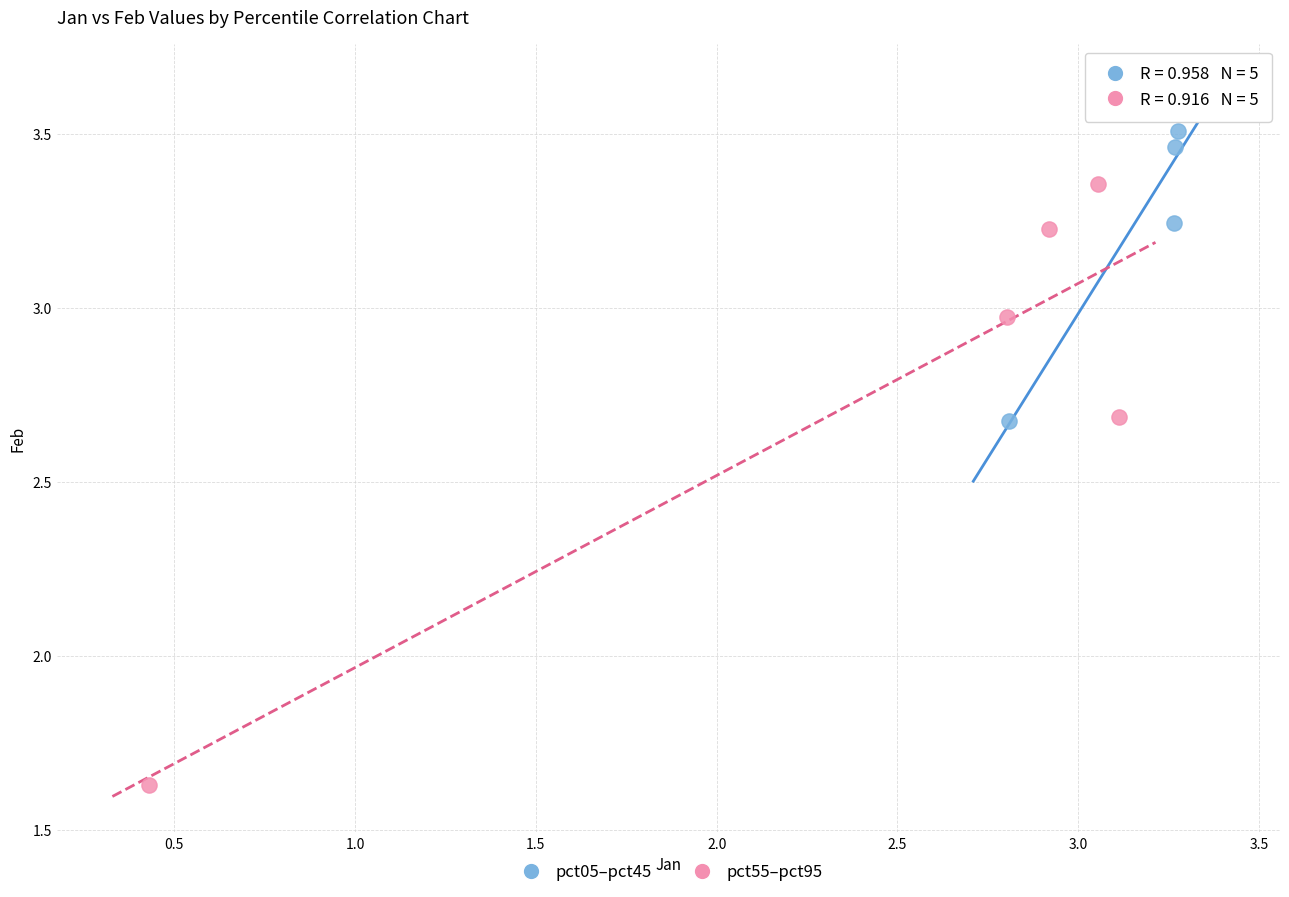

Which series contains the highest Y value?

pct05–pct45